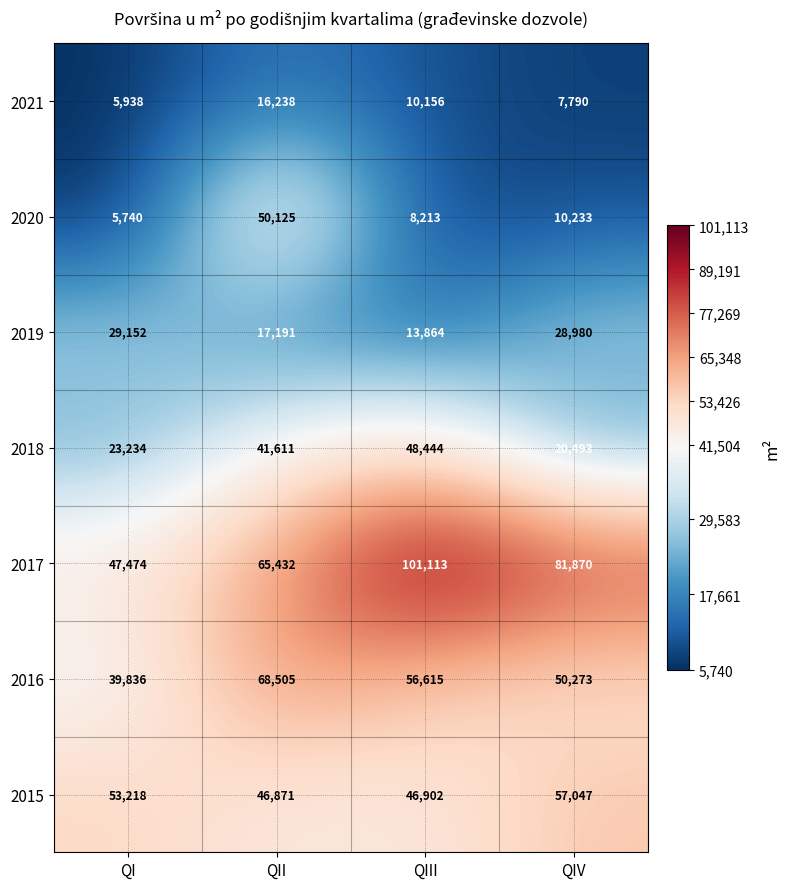

List the series in order of their peak value, highest first.

2017, 2016, 2015, 2020, 2018, 2019, 2021